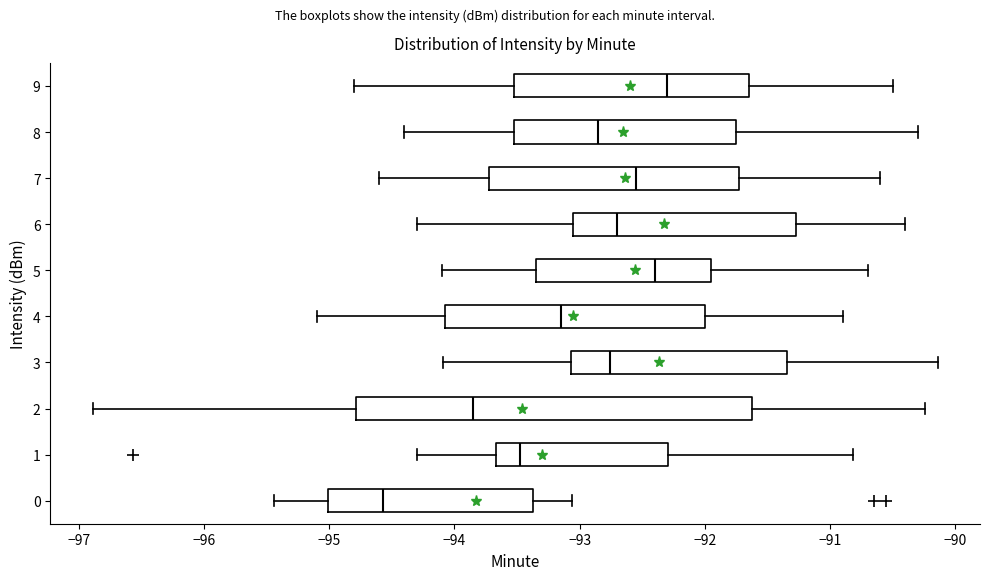

Where does the left whisker of the box at y = 5 end on the x-axis? The values are not printed on the chart, so give them approximately, as read against the axis.

-94.1